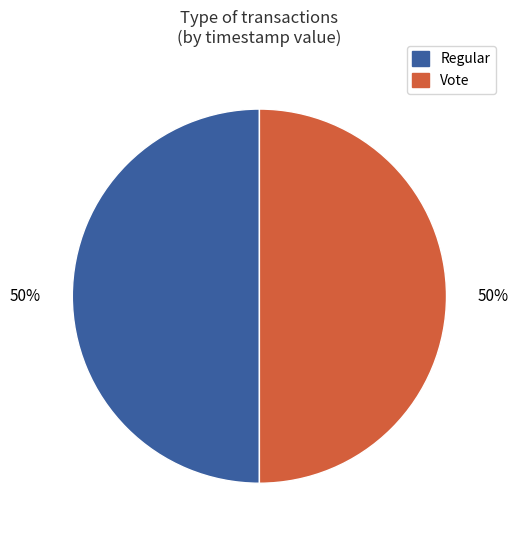

Approximately how many times larger is the value at Vote compared to Regular?

1.0